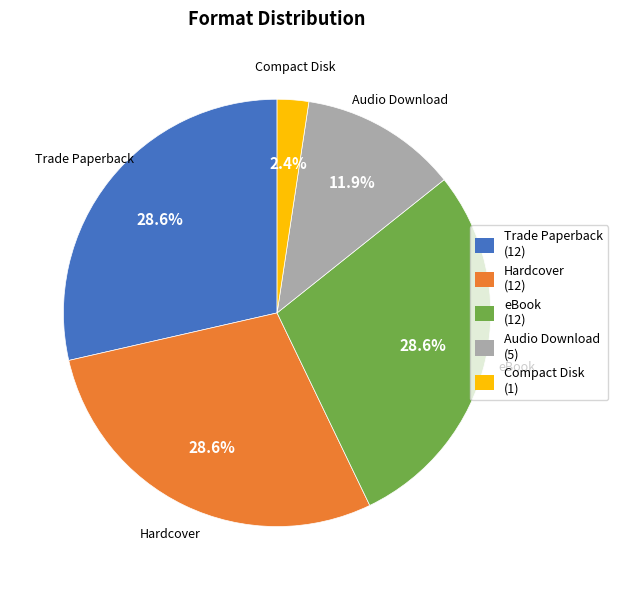

To the nearest percent, what is the difference between the largest and smallest slice percentages?

26%